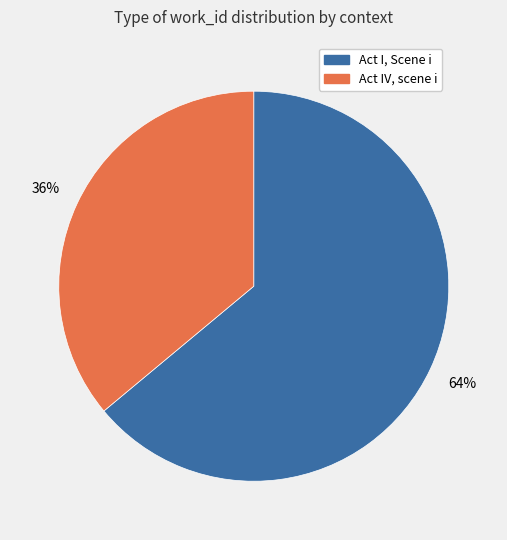

How many segments does this pie chart have?

2